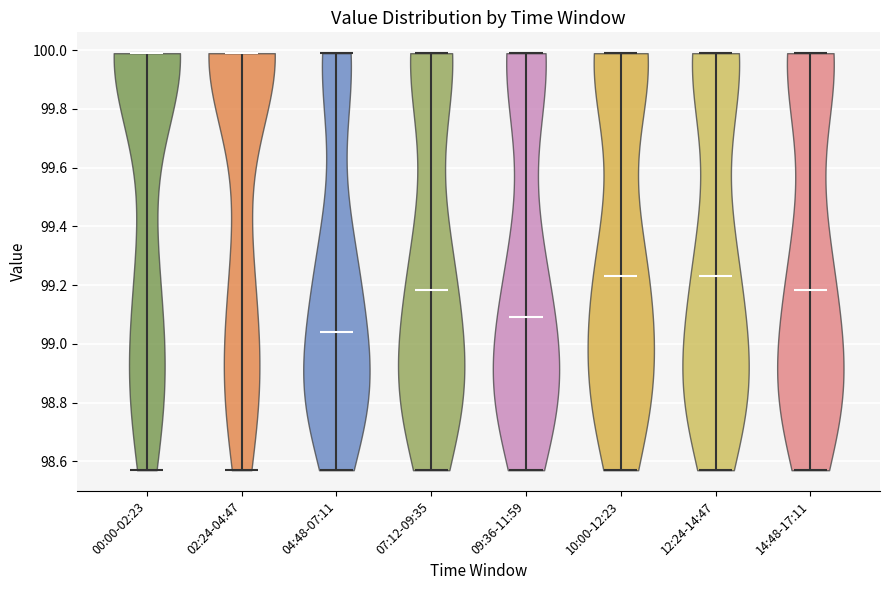

Reading left to right, read every violin against the y-axis: where its median line is, and the lowest and highest points it reaches. The values are not printed on the chart, so give them approximately, as read against the axis.

00:00-02:23: median line 100.00, lowest point 98.58, highest point 100.00
02:24-04:47: median line 100.00, lowest point 98.58, highest point 100.00
04:48-07:11: median line 99.04, lowest point 98.58, highest point 100.00
07:12-09:35: median line 99.18, lowest point 98.58, highest point 100.00
09:36-11:59: median line 99.10, lowest point 98.58, highest point 100.00
10:00-12:23: median line 99.24, lowest point 98.58, highest point 100.00
12:24-14:47: median line 99.24, lowest point 98.58, highest point 100.00
14:48-17:11: median line 99.18, lowest point 98.58, highest point 100.00